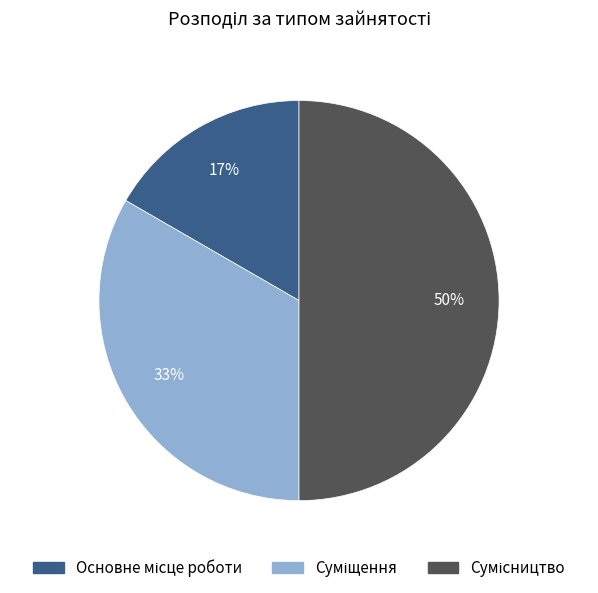

To the nearest percent, what is the average slice percentage?

33%